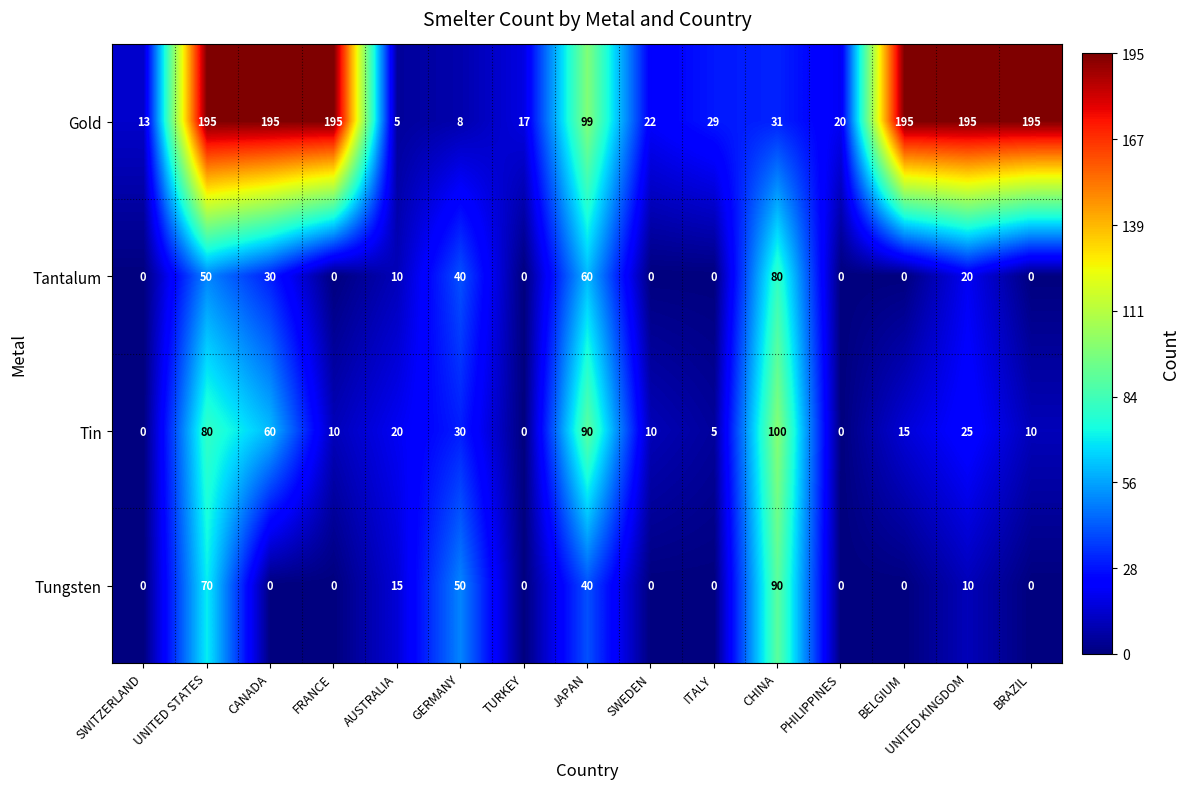

At which label does Tin reach its peak?

CHINA